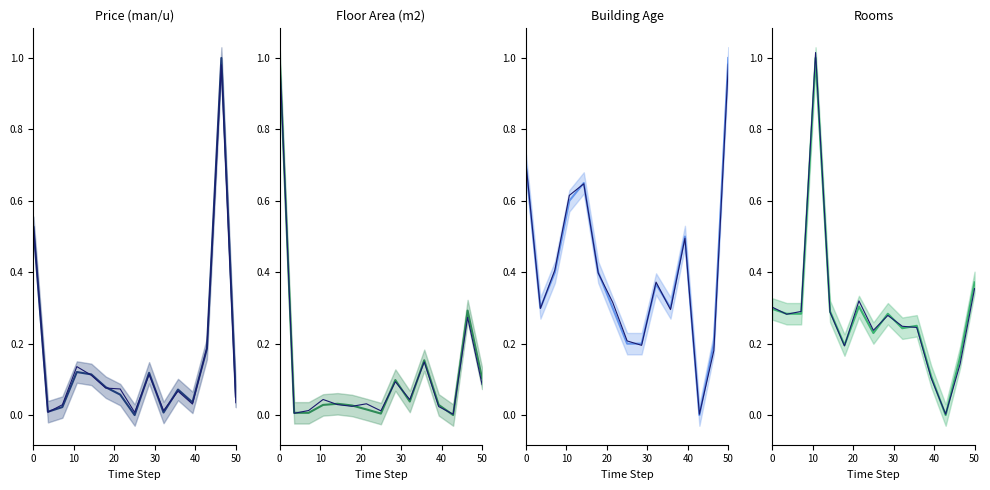

How many interior local peaks does the Rooms series have?

4